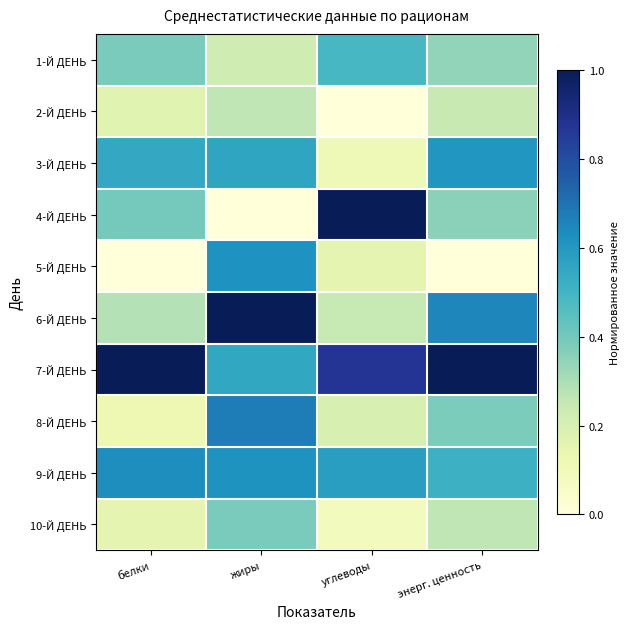

Which label corresponds to the largest value in the chart?

углеводы